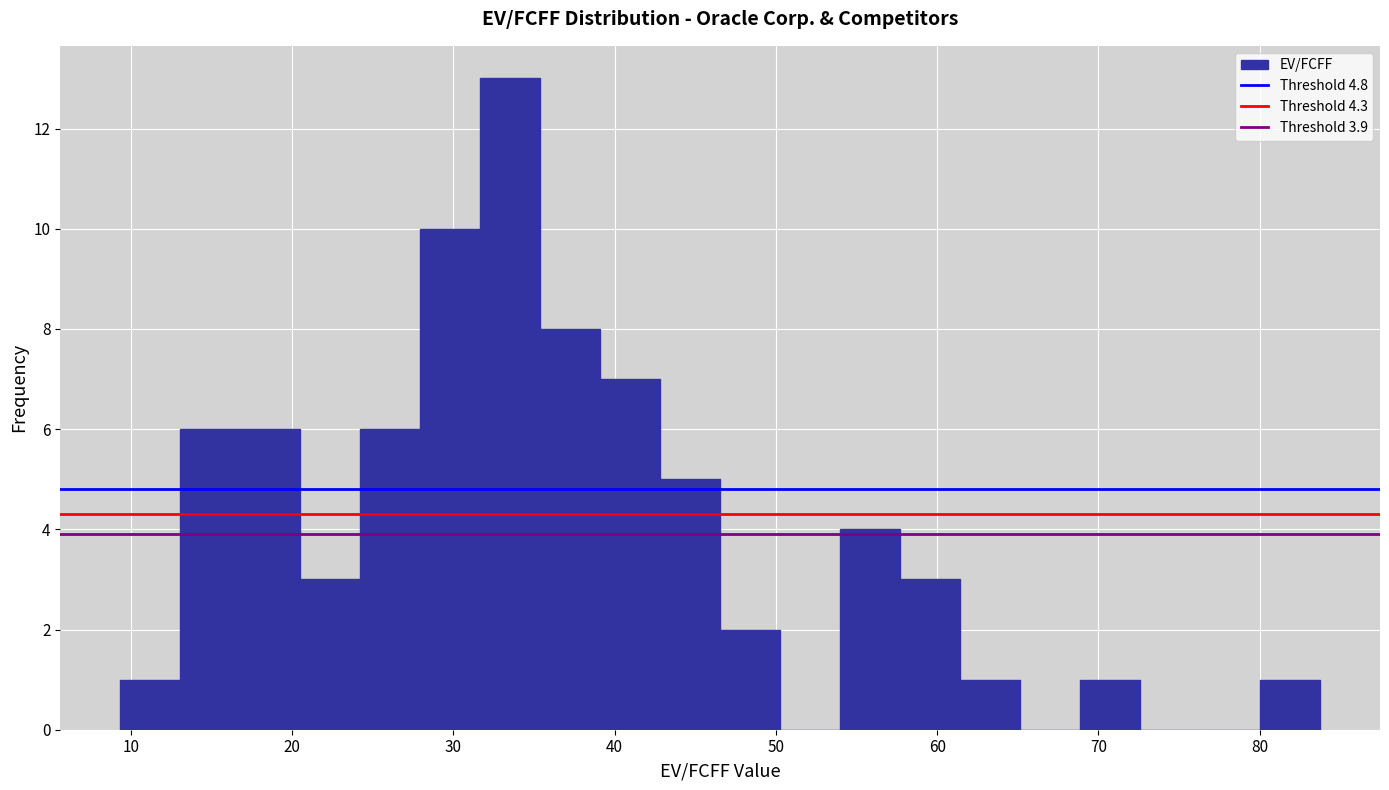

Read against the x-axis, roughly where is the centre of the tallest bar?

34